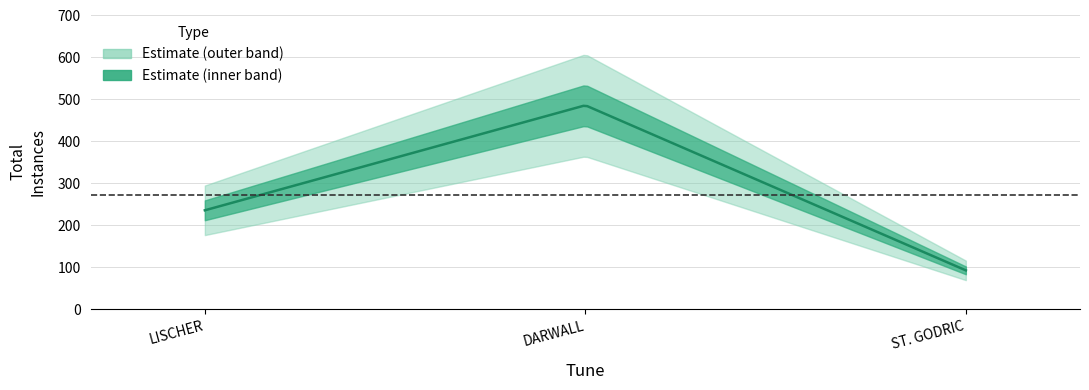

At which label is the value closest to 289?

LISCHER